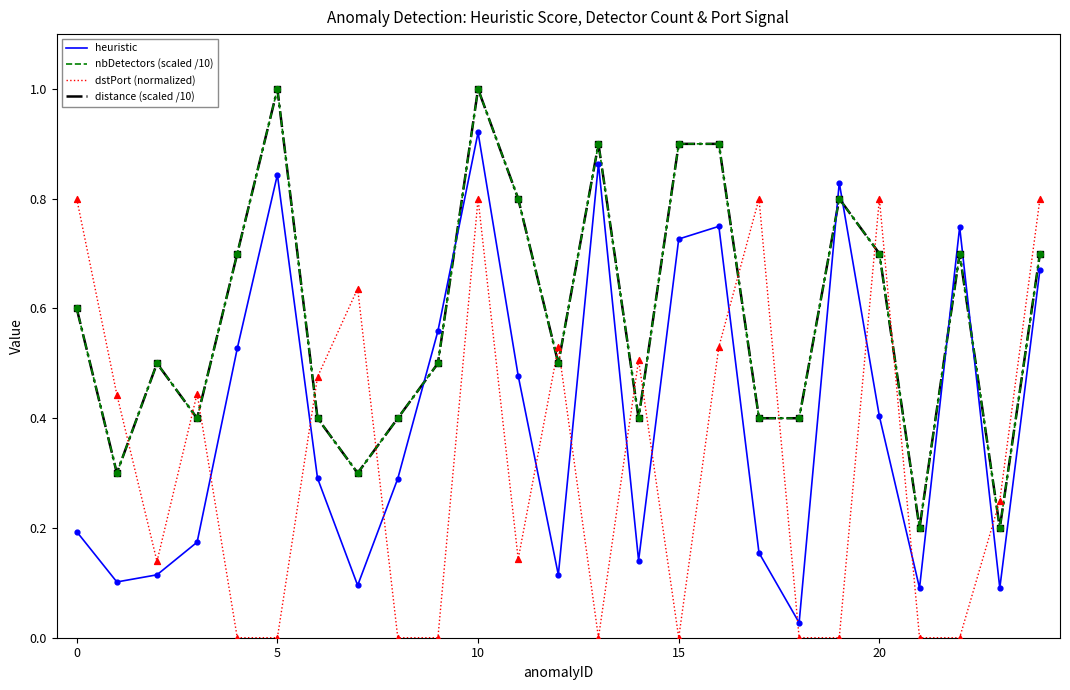

Does the chart have visible grid lines?

No